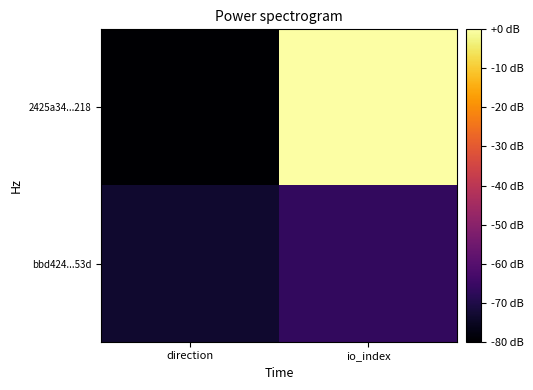

What is the spread (max minus min) of values at io_index?

66.7